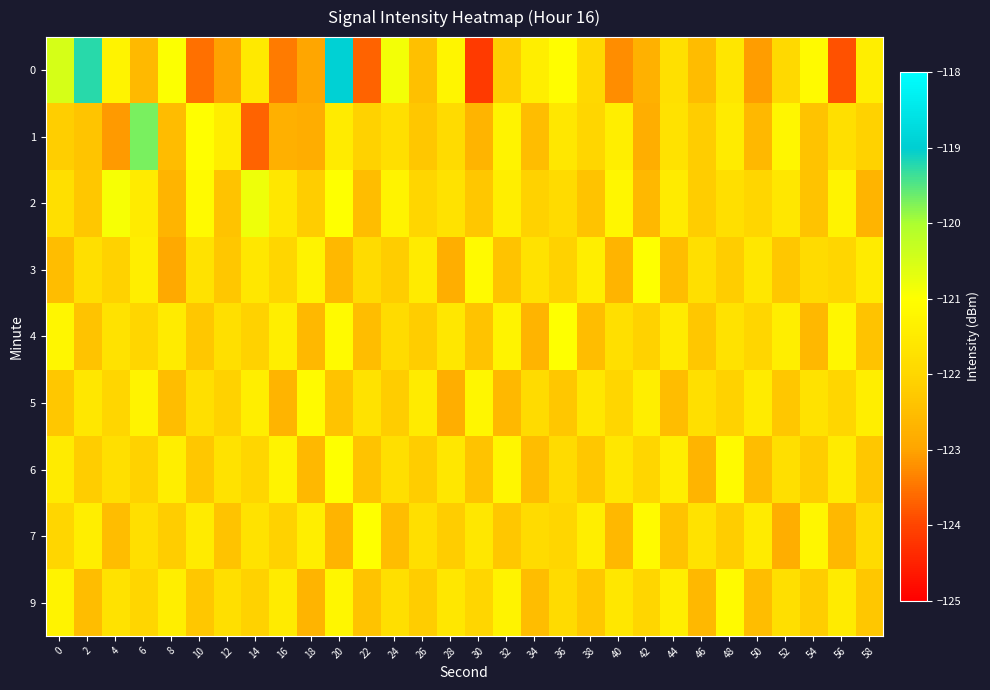

What is the total value across all series at 36?

-1095.7